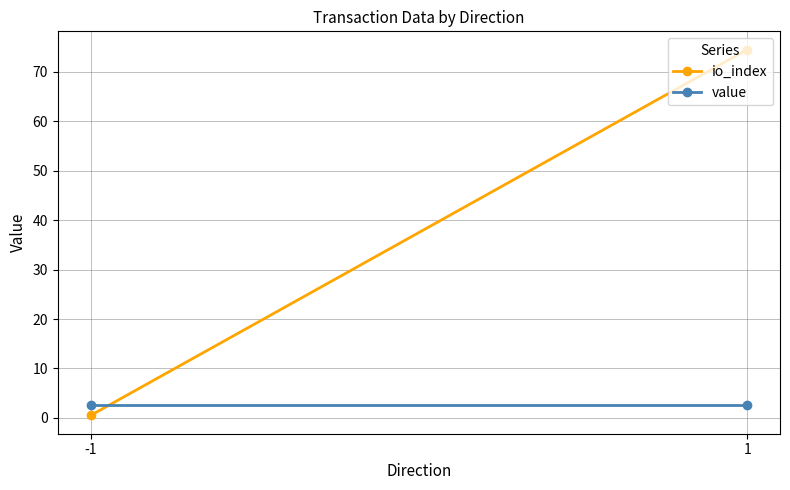

What is the total value across all series at -1?

3.2